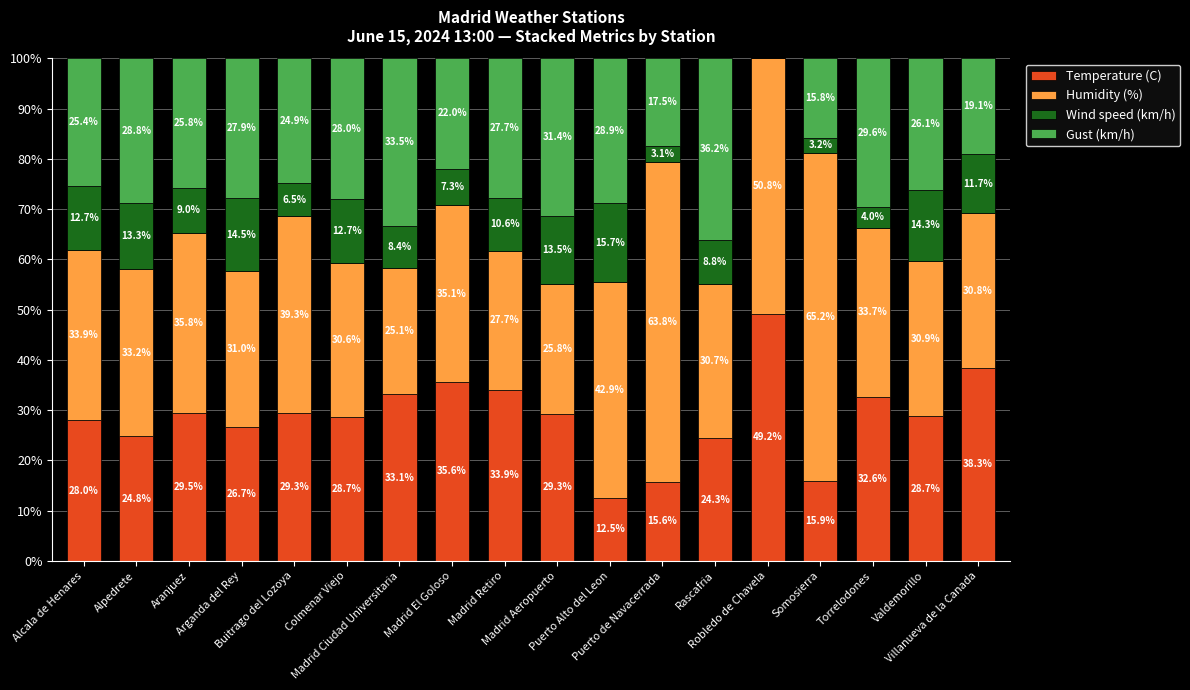

What is the maximum value for Temperature (C)?

49.2